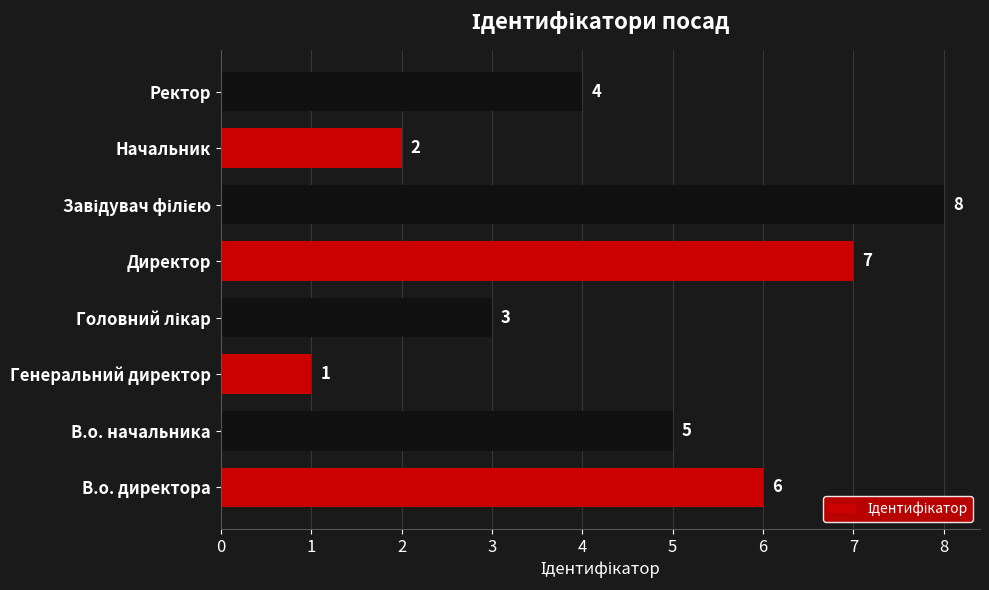

At which category does the chart reach its minimum across all series?

Генеральний директор